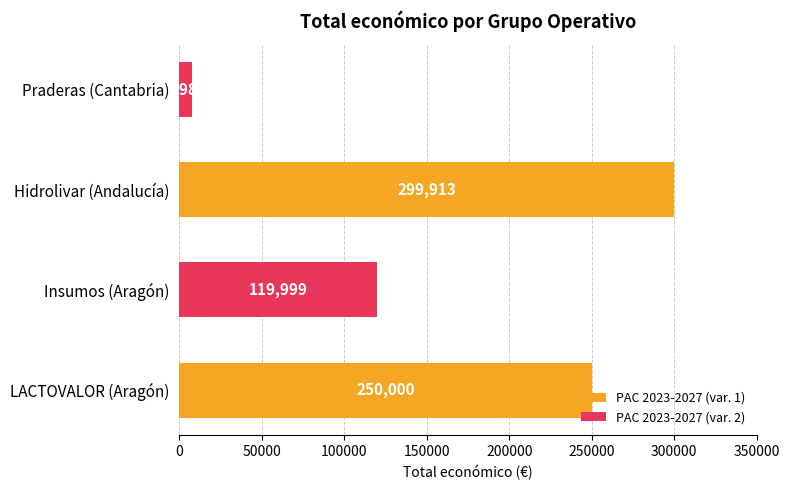

Rank the categories by value from lowest to highest.

Praderas (Cantabria), Insumos (Aragón), LACTOVALOR (Aragón), Hidrolivar (Andalucía)